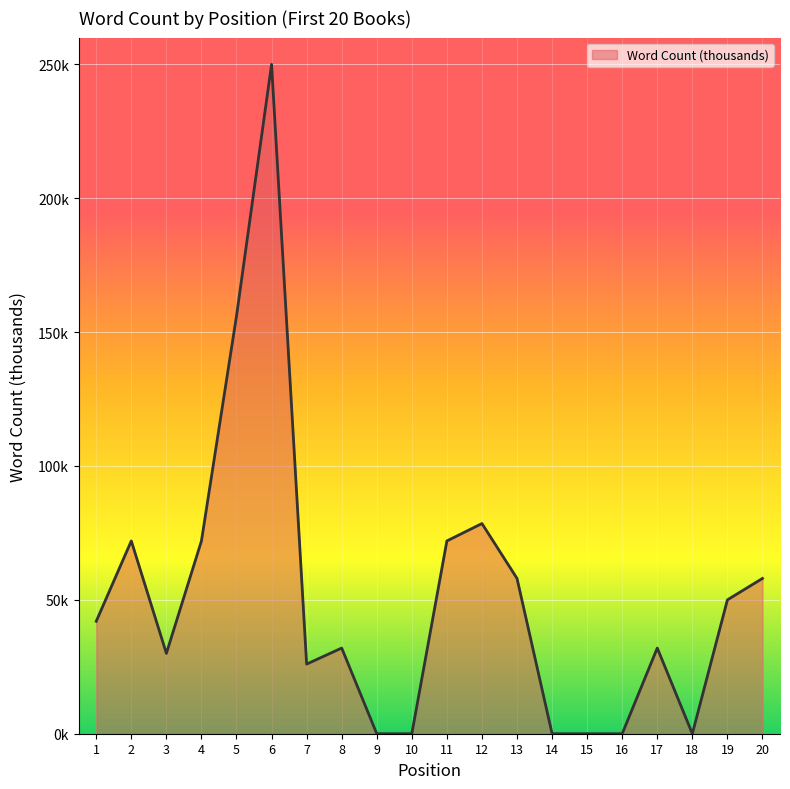

Is this an area chart (filled region under the line)?

Yes